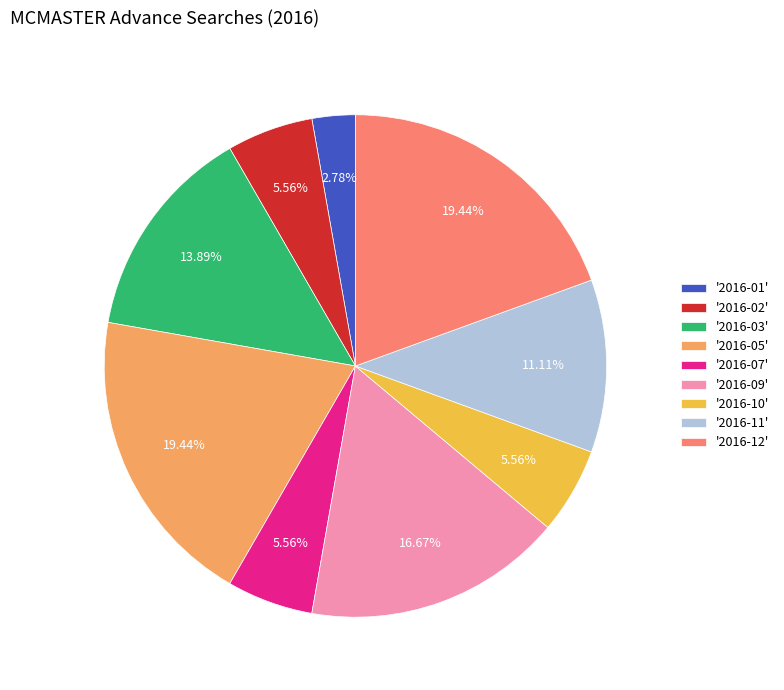

Which has a higher value, '2016-02' or '2016-01'?

'2016-02'